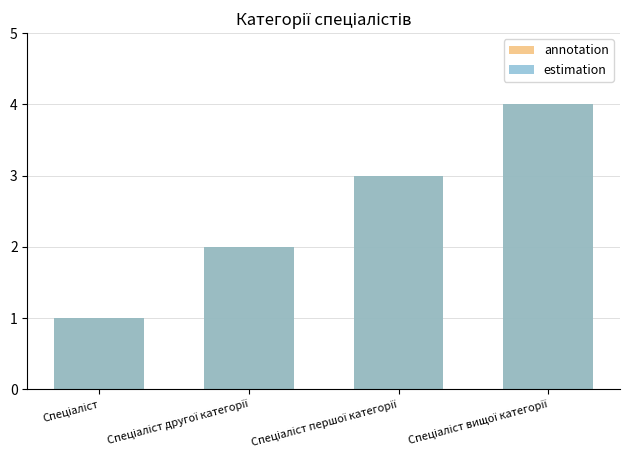

What is the sum of all estimation values?

10